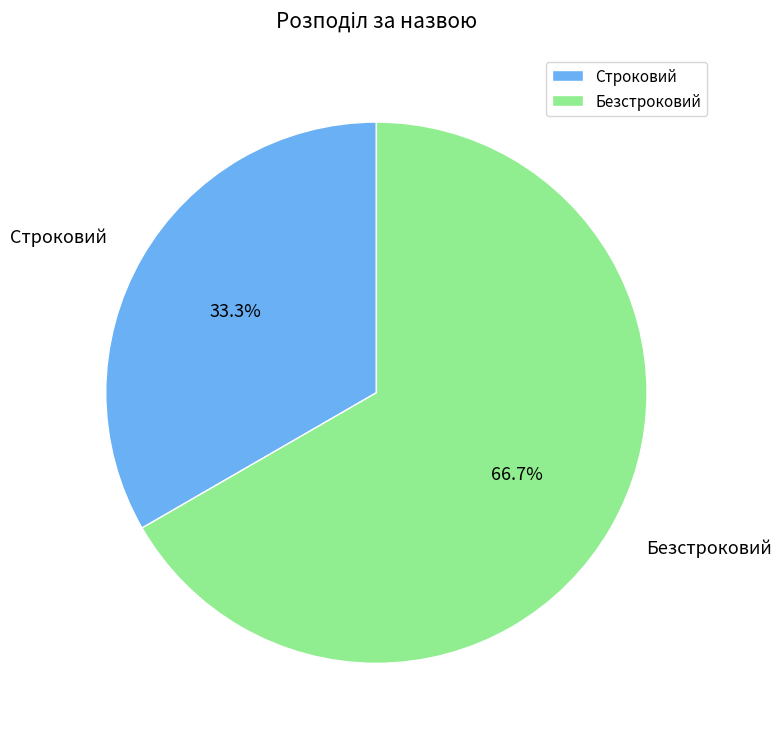

What is the majority slice?

Безстроковий